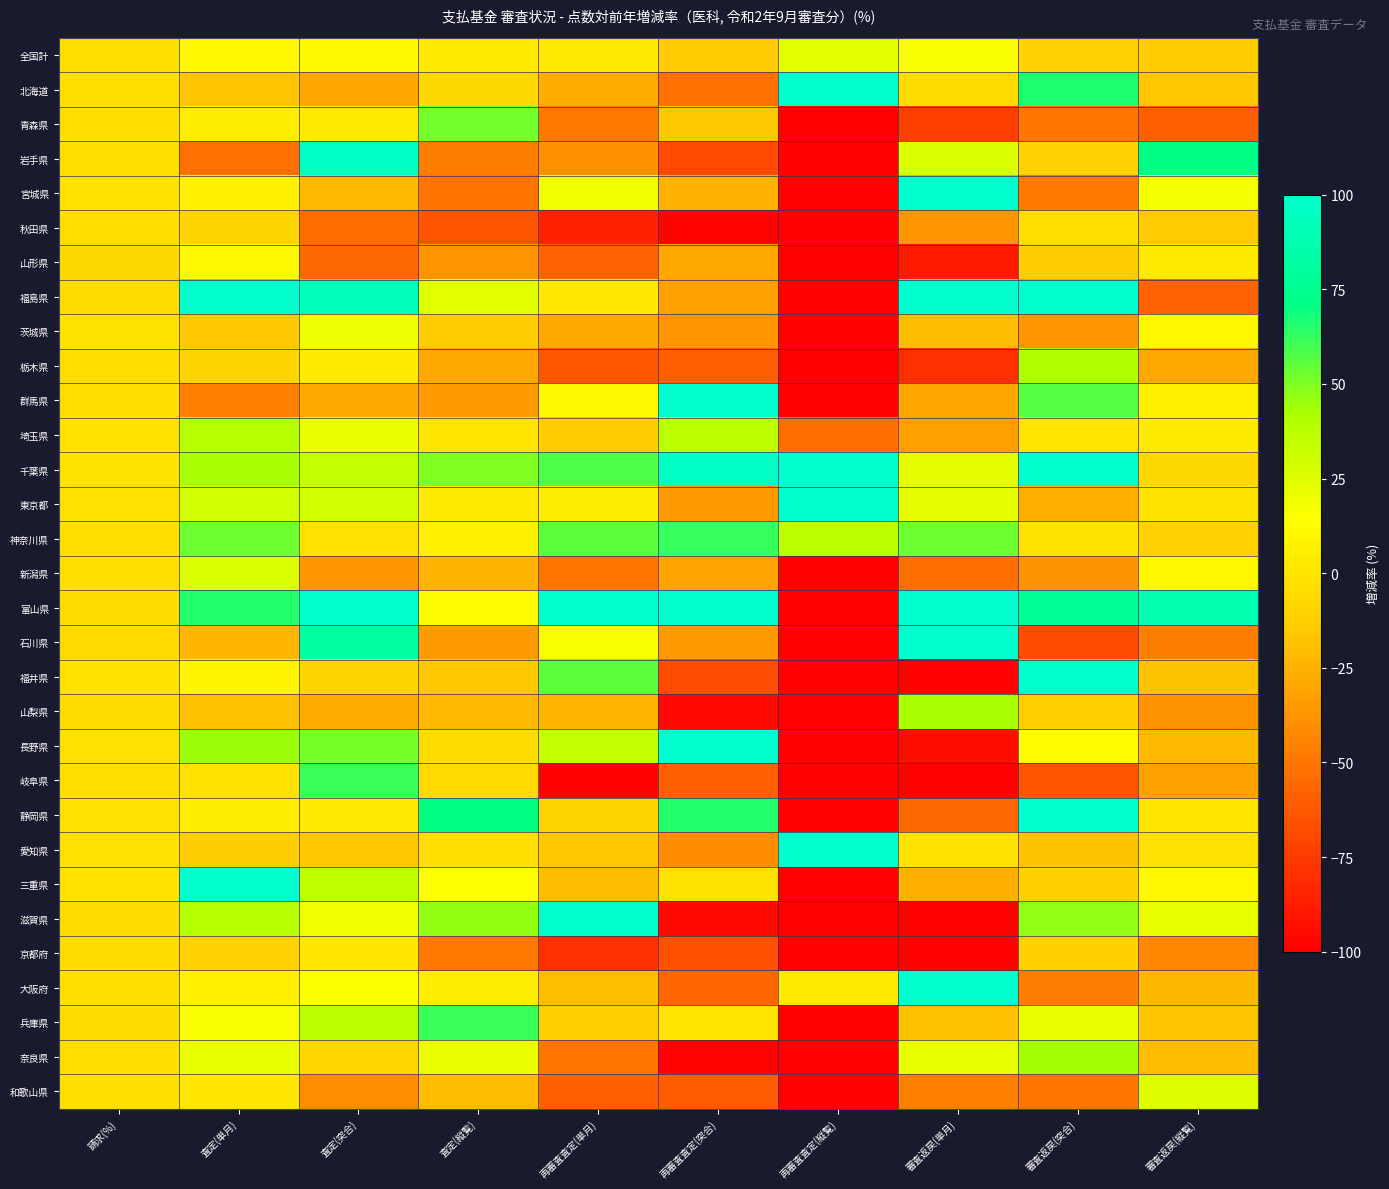

Reading left to right, what are all the values shown in this chart?

全国計: 請求(%)=-3.4	査定(単月)=10.6	査定(突合)=11.3	査定(縦覧)=3.1	再審査査定(単月)=1.6	再審査査定(突合)=-14.1	再審査査定(縦覧)=24.2	審査返戻(単月)=15.9	審査返戻(突合)=-10.9	審査返戻(縦覧)=-13.5
北海道: 請求(%)=-3.5	査定(単月)=-17.2	査定(突合)=-30.4	査定(縦覧)=-7.5	再審査査定(単月)=-27.5	再審査査定(突合)=-52.8	再審査査定(縦覧)=100.0	審査返戻(単月)=-4.9	審査返戻(突合)=65.7	審査返戻(縦覧)=-16.3
青森県: 請求(%)=-4.5	査定(単月)=4.1	査定(突合)=2.7	査定(縦覧)=51.7	再審査査定(単月)=-48.4	再審査査定(突合)=-15.2	再審査査定(縦覧)=-100.0	審査返戻(単月)=-72.8	審査返戻(突合)=-50.4	審査返戻(縦覧)=-59.9
岩手県: 請求(%)=-3.3	査定(単月)=-52.6	査定(突合)=96.3	査定(縦覧)=-46.3	再審査査定(単月)=-39.0	再審査査定(突合)=-68.8	再審査査定(縦覧)=-100.0	審査返戻(単月)=26.4	審査返戻(突合)=-10.3	審査返戻(縦覧)=70.6
宮城県: 請求(%)=-1.8	査定(単月)=7.5	査定(突合)=-21.3	査定(縦覧)=-51.6	再審査査定(単月)=19.0	再審査査定(突合)=-24.5	再審査査定(縦覧)=-100.0	審査返戻(単月)=100.0	審査返戻(突合)=-48.1	審査返戻(縦覧)=17.9
秋田県: 請求(%)=-4.0	査定(単月)=-8.6	査定(突合)=-54.1	査定(縦覧)=-64.1	再審査査定(単月)=-85.3	再審査査定(突合)=-97.9	再審査査定(縦覧)=-100.0	審査返戻(単月)=-37.3	審査返戻(突合)=-3.5	審査返戻(縦覧)=-14.8
山形県: 請求(%)=-7.2	査定(単月)=11.4	査定(突合)=-55.5	査定(縦覧)=-37.4	再審査査定(単月)=-58.4	再審査査定(突合)=-28.6	再審査査定(縦覧)=-100.0	審査返戻(単月)=-88.7	審査返戻(突合)=-13.6	審査返戻(縦覧)=3.3
福島県: 請求(%)=-4.9	査定(単月)=100.0	査定(突合)=91.6	査定(縦覧)=23.7	再審査査定(単月)=0.8	再審査査定(突合)=-32.6	再審査査定(縦覧)=-100.0	審査返戻(単月)=100.0	審査返戻(突合)=100.0	審査返戻(縦覧)=-58.2
茨城県: 請求(%)=-0.8	査定(単月)=-15.8	査定(突合)=20.0	査定(縦覧)=-14.0	再審査査定(単月)=-28.3	再審査査定(突合)=-37.3	再審査査定(縦覧)=-100.0	審査返戻(単月)=-20.3	審査返戻(突合)=-37.3	審査返戻(縦覧)=10.1
栃木県: 請求(%)=-4.5	査定(単月)=-8.9	査定(突合)=3.4	査定(縦覧)=-29.2	再審査査定(単月)=-62.8	再審査査定(突合)=-59.6	再審査査定(縦覧)=-100.0	審査返戻(単月)=-79.2	審査返戻(突合)=41.3	審査返戻(縦覧)=-28.7
群馬県: 請求(%)=-3.9	査定(単月)=-45.4	査定(突合)=-29.5	査定(縦覧)=-35.6	再審査査定(単月)=11.5	再審査査定(突合)=100.0	再審査査定(縦覧)=-100.0	審査返戻(単月)=-30.0	審査返戻(突合)=56.8	審査返戻(縦覧)=5.9
埼玉県: 請求(%)=-1.6	査定(単月)=38.5	査定(突合)=20.6	査定(縦覧)=-0.1	再審査査定(単月)=-13.3	再審査査定(突合)=36.0	再審査査定(縦覧)=-53.9	審査返戻(単月)=-32.6	審査返戻(突合)=-0.3	審査返戻(縦覧)=3.3
千葉県: 請求(%)=-1.5	査定(単月)=43.0	査定(突合)=34.3	査定(縦覧)=50.0	再審査査定(単月)=58.2	再審査査定(突合)=96.0	再審査査定(縦覧)=100.0	審査返戻(単月)=22.4	審査返戻(突合)=100.0	審査返戻(縦覧)=-7.6
東京都: 請求(%)=-2.9	査定(単月)=29.5	査定(突合)=30.2	査定(縦覧)=2.4	再審査査定(単月)=4.4	再審査査定(突合)=-35.3	再審査査定(縦覧)=100.0	審査返戻(単月)=22.5	審査返戻(突合)=-27.1	審査返戻(縦覧)=-1.0
神奈川県: 請求(%)=-3.9	査定(単月)=52.4	査定(突合)=-3.1	査定(縦覧)=5.9	再審査査定(単月)=55.7	再審査査定(突合)=62.0	再審査査定(縦覧)=37.3	審査返戻(単月)=52.4	審査返戻(突合)=-1.0	審査返戻(縦覧)=-10.5
新潟県: 請求(%)=-3.7	査定(単月)=26.4	査定(突合)=-36.3	査定(縦覧)=-23.8	再審査査定(単月)=-50.3	再審査査定(突合)=-31.0	再審査査定(縦覧)=-100.0	審査返戻(単月)=-53.7	審査返戻(突合)=-37.9	審査返戻(縦覧)=10.7
富山県: 請求(%)=-4.9	査定(単月)=64.9	査定(突合)=100.0	査定(縦覧)=12.0	再審査査定(単月)=100.0	再審査査定(突合)=100.0	再審査査定(縦覧)=-100.0	審査返戻(単月)=100.0	審査返戻(突合)=77.2	審査返戻(縦覧)=87.1
石川県: 請求(%)=-6.4	査定(単月)=-23.4	査定(突合)=81.1	査定(縦覧)=-34.8	再審査査定(単月)=16.9	再審査査定(突合)=-35.4	再審査査定(縦覧)=-100.0	審査返戻(単月)=100.0	審査返戻(突合)=-68.3	審査返戻(縦覧)=-46.8
福井県: 請求(%)=-1.9	査定(単月)=8.7	査定(突合)=-8.7	査定(縦覧)=-16.4	再審査査定(単月)=55.6	再審査査定(突合)=-67.7	再審査査定(縦覧)=-100.0	審査返戻(単月)=-100.0	審査返戻(突合)=100.0	審査返戻(縦覧)=-18.5
山梨県: 請求(%)=-5.8	査定(単月)=-19.0	査定(突合)=-28.1	査定(縦覧)=-21.5	再審査査定(単月)=-22.8	再審査査定(突合)=-96.0	再審査査定(縦覧)=-100.0	審査返戻(単月)=42.3	審査返戻(突合)=-11.7	審査返戻(縦覧)=-38.1
長野県: 請求(%)=-2.5	査定(単月)=44.7	査定(突合)=51.2	査定(縦覧)=-5.4	再審査査定(単月)=33.6	再審査査定(突合)=100.0	再審査査定(縦覧)=-100.0	審査返戻(単月)=-93.7	審査返戻(突合)=12.9	審査返戻(縦覧)=-21.8
岐阜県: 請求(%)=-3.7	査定(単月)=-1.7	査定(突合)=61.6	査定(縦覧)=-6.8	再審査査定(単月)=-100.0	再審査査定(突合)=-59.0	再審査査定(縦覧)=-100.0	審査返戻(単月)=-100.0	審査返戻(突合)=-63.6	審査返戻(縦覧)=-31.7
静岡県: 請求(%)=-2.4	査定(単月)=4.9	査定(突合)=2.2	査定(縦覧)=71.0	再審査査定(単月)=-8.8	再審査査定(突合)=65.4	再審査査定(縦覧)=-100.0	審査返戻(単月)=-55.9	審査返戻(突合)=100.0	審査返戻(縦覧)=-0.7
愛知県: 請求(%)=-3.0	査定(単月)=-12.8	査定(突合)=-15.7	査定(縦覧)=-3.3	再審査査定(単月)=-15.9	再審査査定(突合)=-40.8	再審査査定(縦覧)=100.0	審査返戻(単月)=-2.1	審査返戻(突合)=-18.2	審査返戻(縦覧)=-2.4
三重県: 請求(%)=-2.2	査定(単月)=100.0	査定(突合)=35.2	査定(縦覧)=14.5	再審査査定(単月)=-21.1	再審査査定(突合)=-0.9	再審査査定(縦覧)=-100.0	審査返戻(単月)=-25.1	審査返戻(突合)=-11.6	審査返戻(縦覧)=10.5
滋賀県: 請求(%)=-5.1	査定(単月)=38.3	査定(突合)=18.9	査定(縦覧)=46.5	再審査査定(単月)=100.0	再審査査定(突合)=-95.6	再審査査定(縦覧)=-100.0	審査返戻(単月)=-100.0	審査返戻(突合)=47.2	審査返戻(縦覧)=21.4
京都府: 請求(%)=-4.8	査定(単月)=-10.2	査定(突合)=0.5	査定(縦覧)=-48.4	再審査査定(単月)=-79.0	再審査査定(突合)=-65.9	再審査査定(縦覧)=-100.0	審査返戻(単月)=-98.8	審査返戻(突合)=-11.6	審査返戻(縦覧)=-43.7
大阪府: 請求(%)=-3.6	査定(単月)=6.9	査定(突合)=15.1	査定(縦覧)=4.6	再審査査定(単月)=-19.9	再審査査定(突合)=-56.5	再審査査定(縦覧)=2.8	審査返戻(単月)=100.0	審査返戻(突合)=-47.1	審査返戻(縦覧)=-22.2
兵庫県: 請求(%)=-5.1	査定(単月)=16.3	査定(突合)=36.9	査定(縦覧)=61.1	再審査査定(単月)=-12.5	再審査査定(突合)=-0.2	再審査査定(縦覧)=-100.0	審査返戻(単月)=-19.1	審査返戻(突合)=20.8	審査返戻(縦覧)=-16.4
奈良県: 請求(%)=-4.4	査定(単月)=21.9	査定(突合)=-7.9	査定(縦覧)=21.0	再審査査定(単月)=-50.6	再審査査定(突合)=-97.8	再審査査定(縦覧)=-100.0	審査返戻(単月)=21.2	審査返戻(突合)=43.6	審査返戻(縦覧)=-20.7
和歌山県: 請求(%)=-3.4	査定(単月)=0.3	査定(突合)=-40.2	査定(縦覧)=-20.9	再審査査定(単月)=-58.7	再審査査定(突合)=-60.9	再審査査定(縦覧)=-100.0	審査返戻(単月)=-45.7	審査返戻(突合)=-49.9	審査返戻(縦覧)=24.9